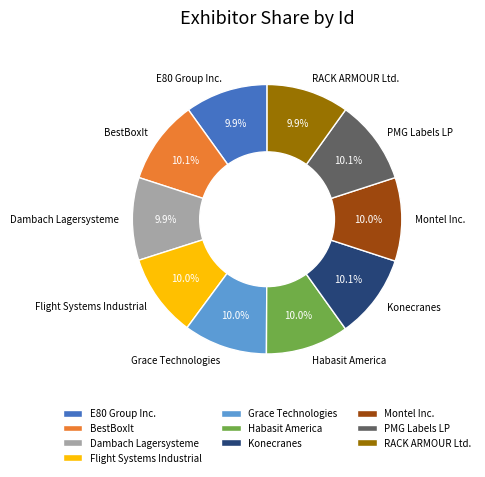

Is E80 Group Inc. the majority of the pie?

No